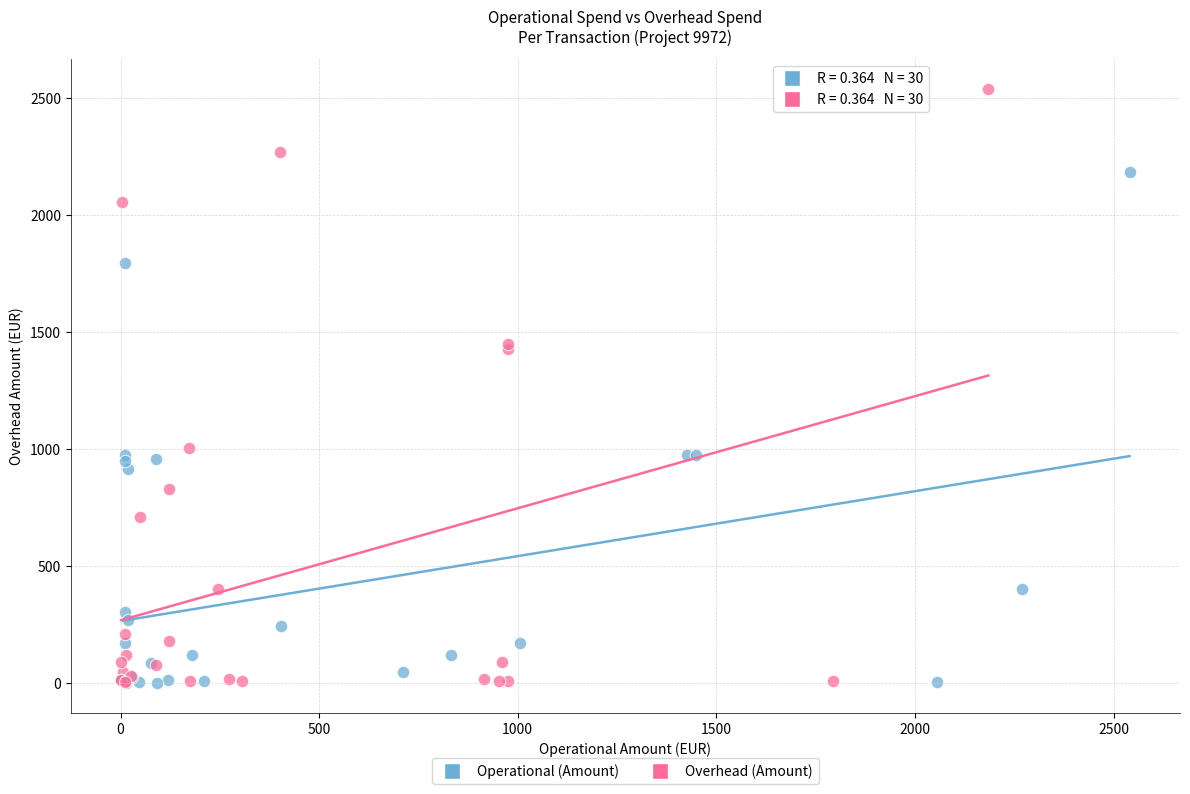

Which series contains the highest Y value?

Overhead (Amount)